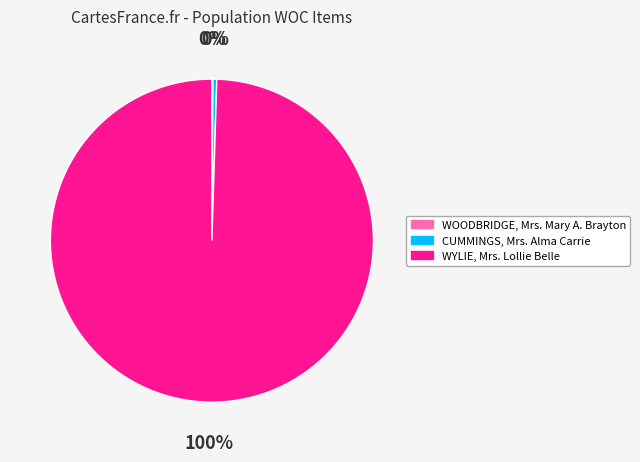

Which slice is the largest?

WYLIE, Mrs. Lollie Belle